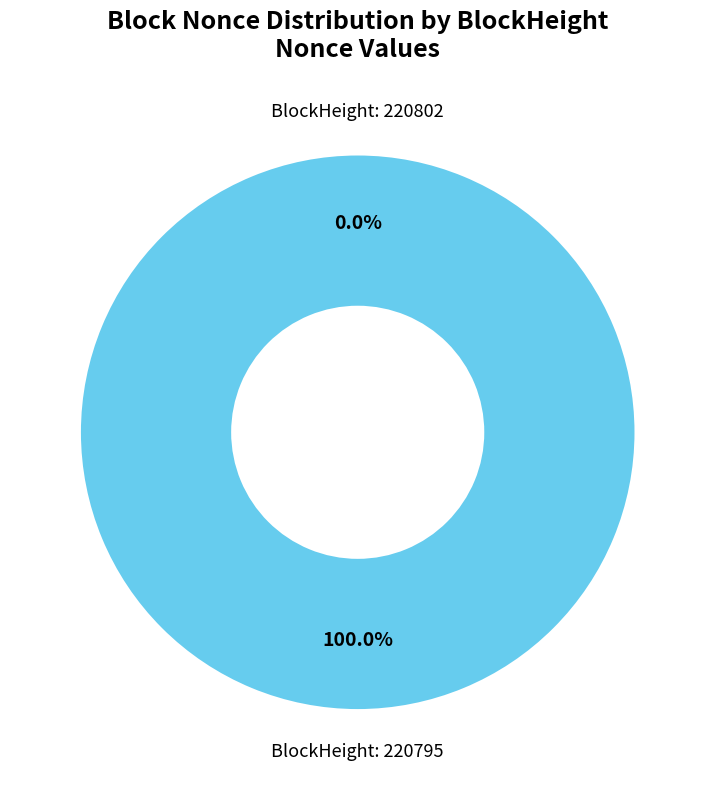

The 220795 slice represents 100% of the pie. True or false?

True